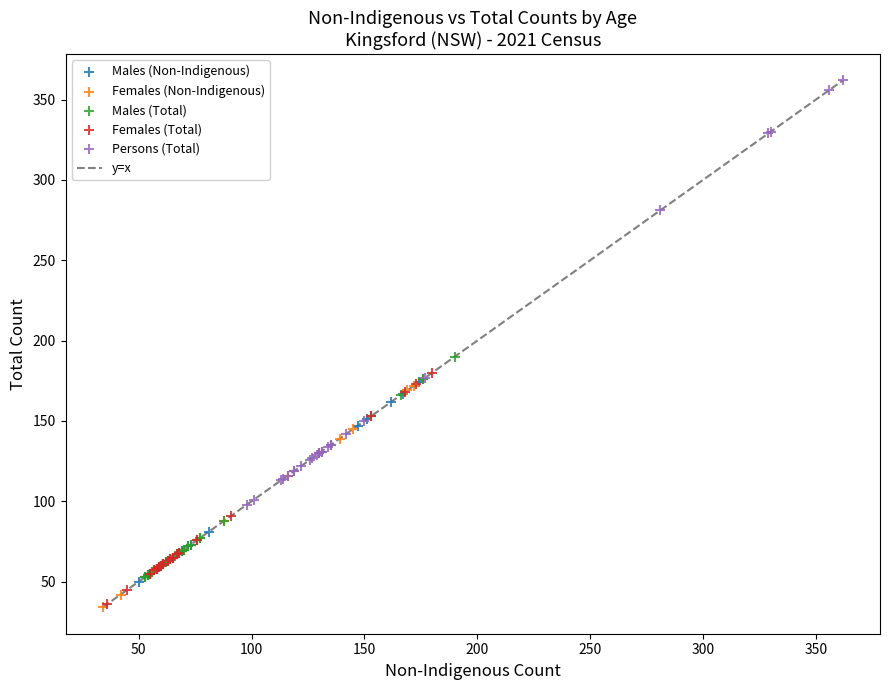

Which series has the widest spread of Y values?

Persons (Total)